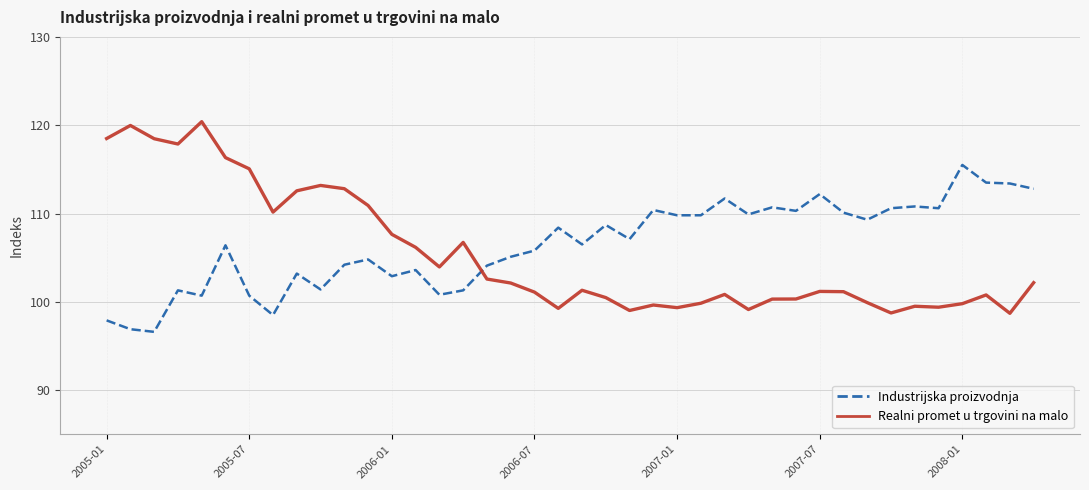

What is the difference between the maximum and minimum values in the Industrijska proizvodnja series?

18.9